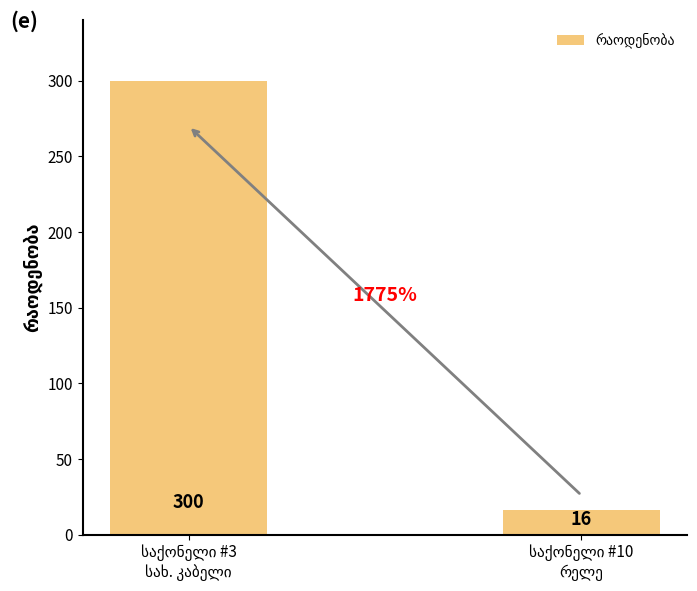

What is the sum of all values?

316